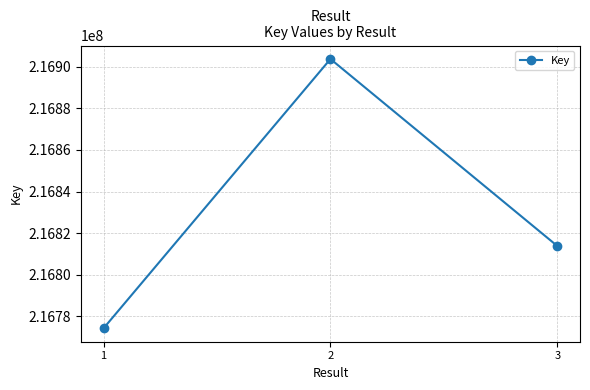

Where is the data nearest to the value 216839010?

3